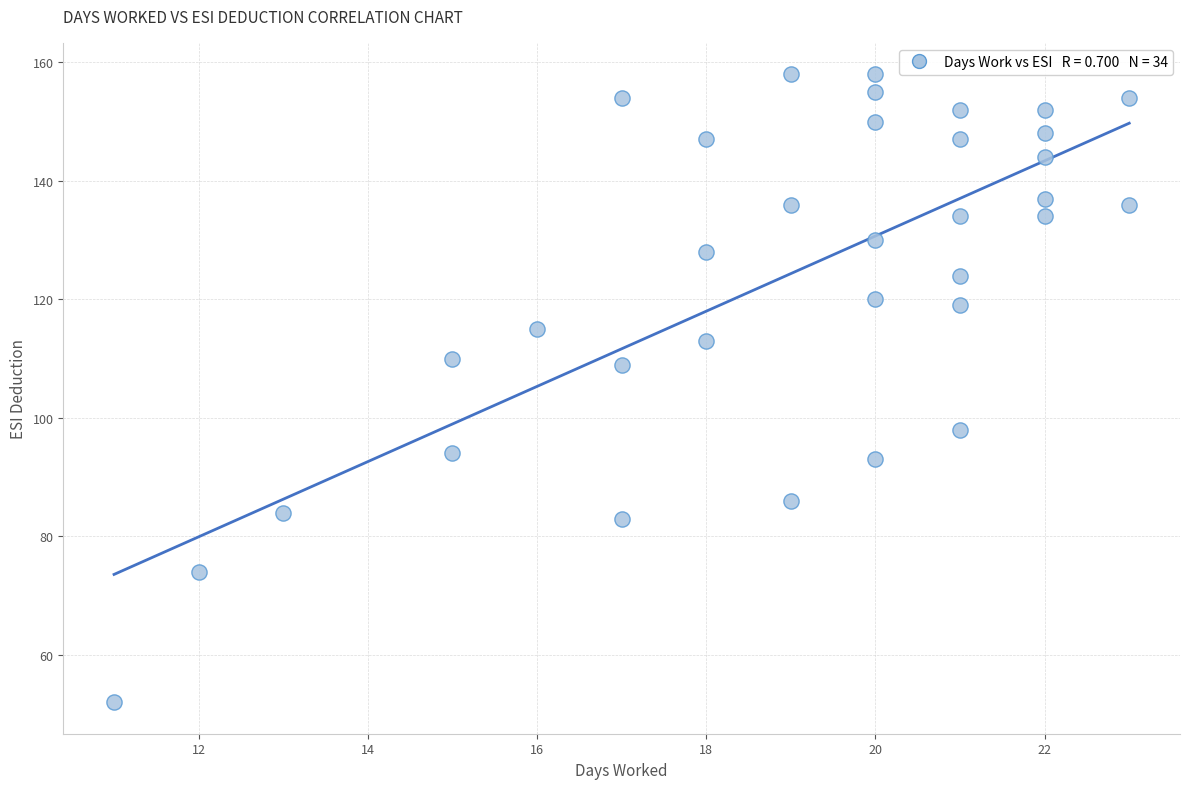

What is the range of Y values (max minus min)?

106